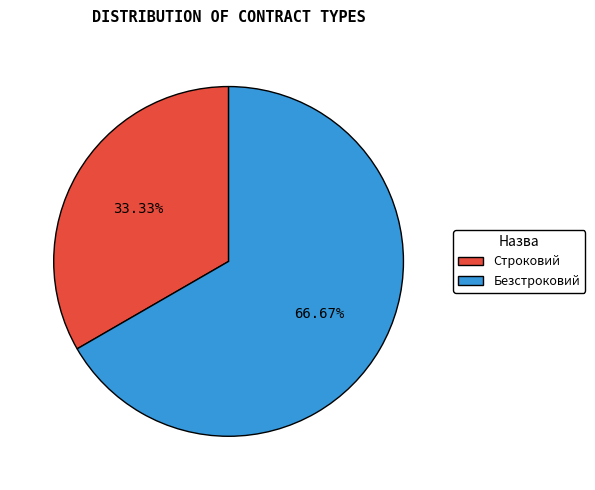

Is there a majority slice in this chart?

Yes